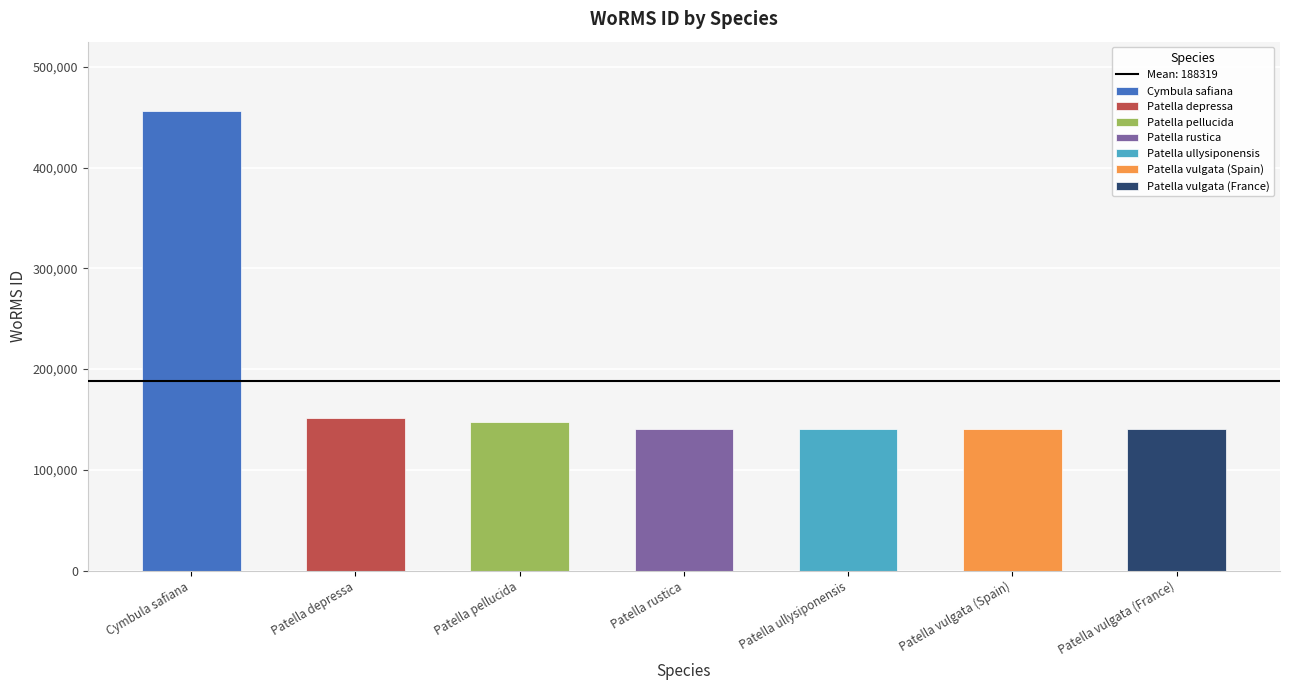

Approximately how many times larger is the value at Patella rustica compared to Patella vulgata (France)?

1.0